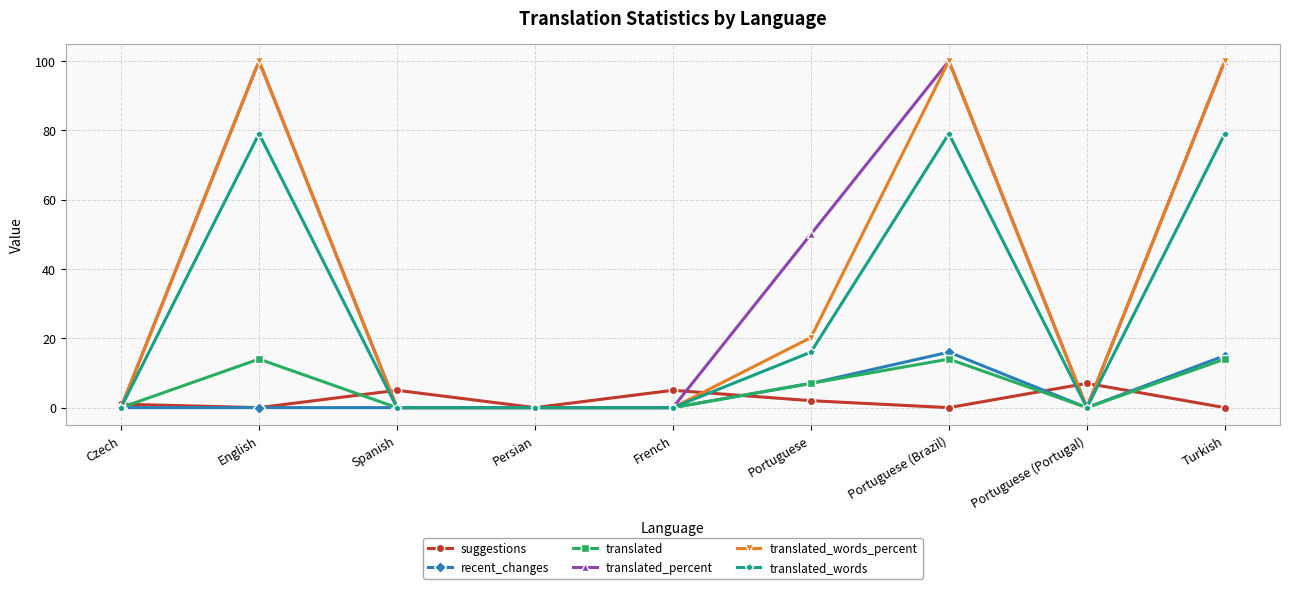

How many translated_percent values are between 0 and 100?

9